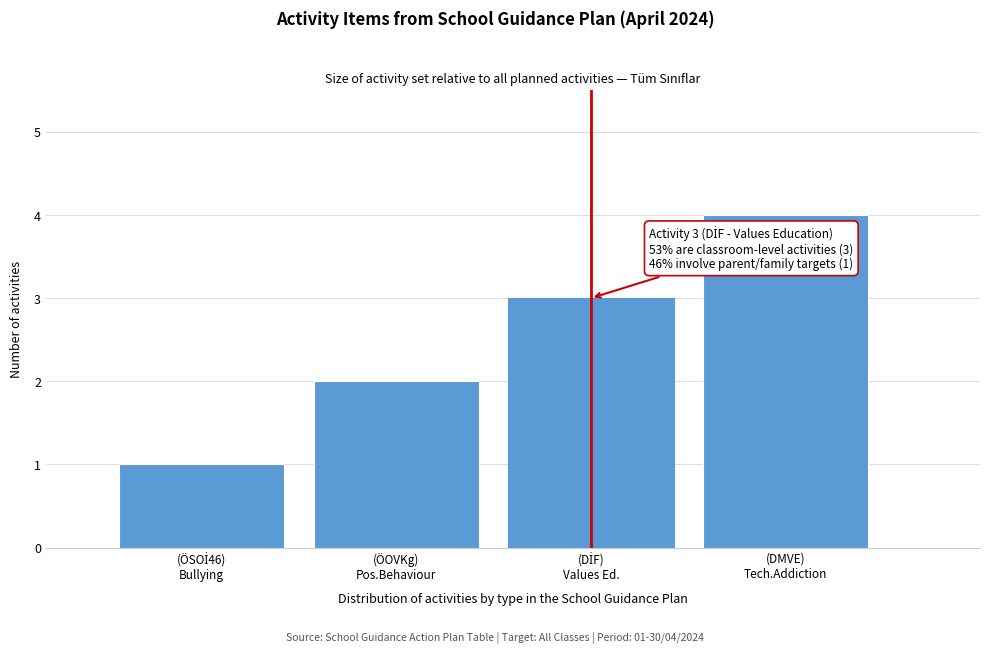

What is the maximum value shown in the chart?

4